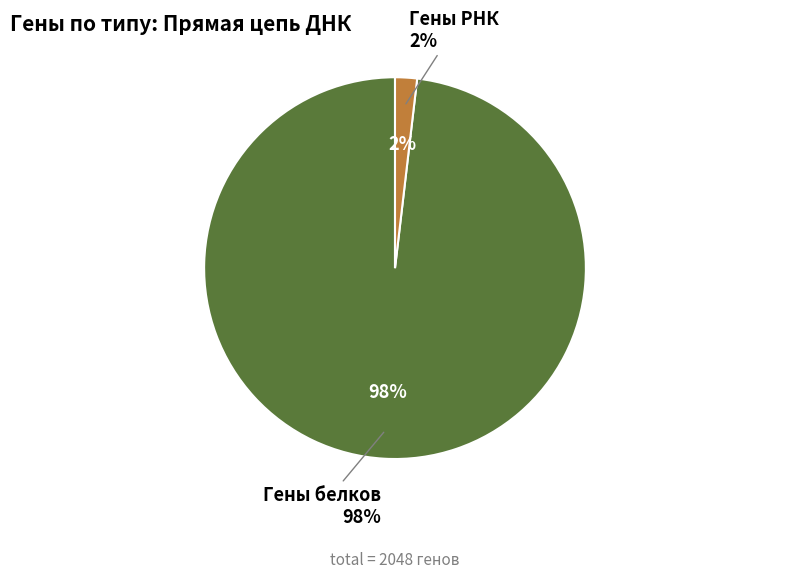

How many segments does this pie chart have?

2